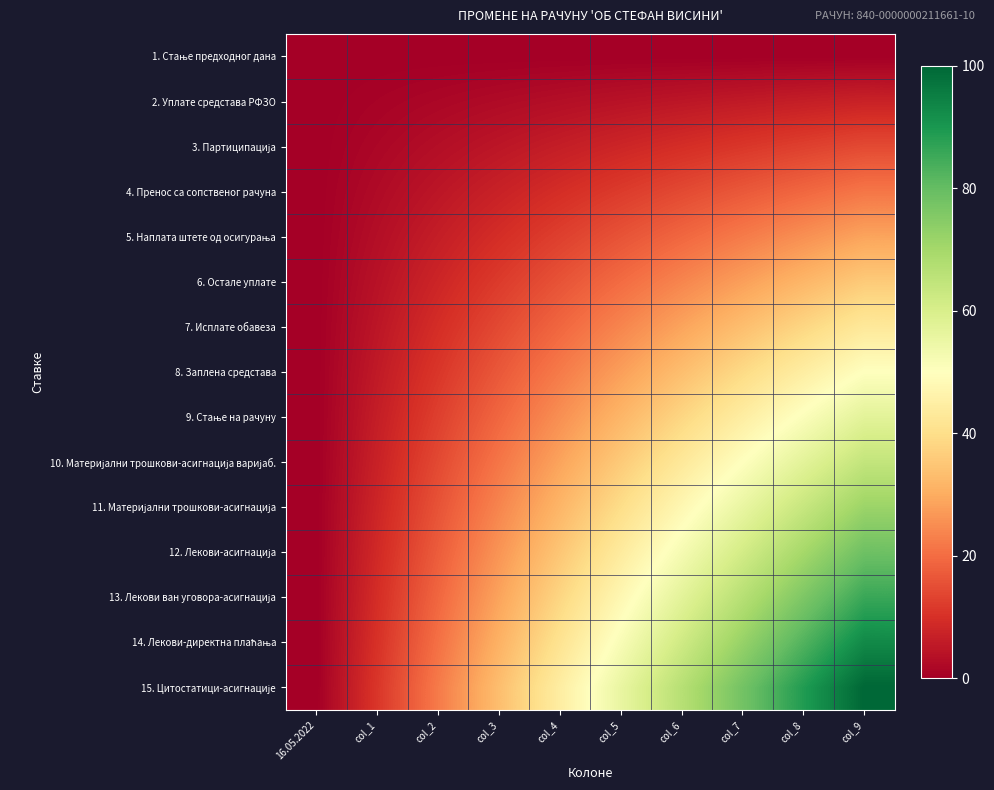

At which category is the sum across all series the highest?

col_9